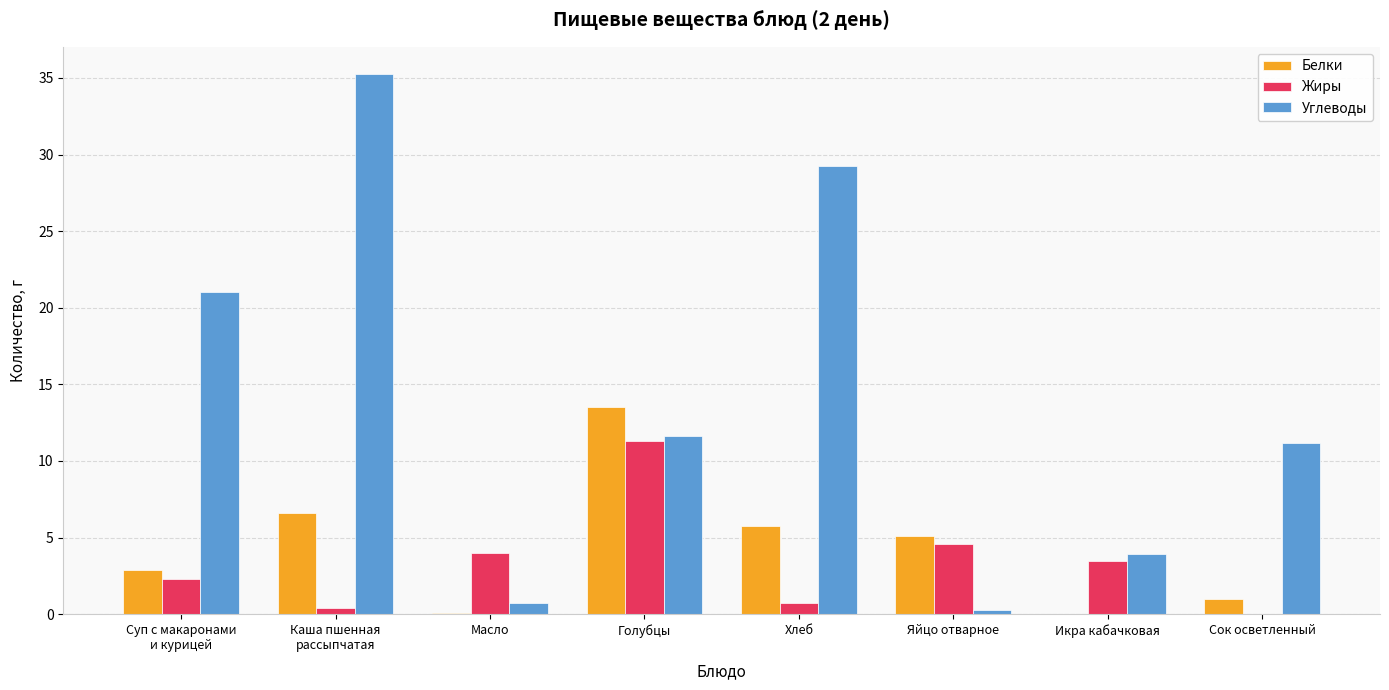

The value of Белки at Икра кабачковая is 6.4. True or false?

False